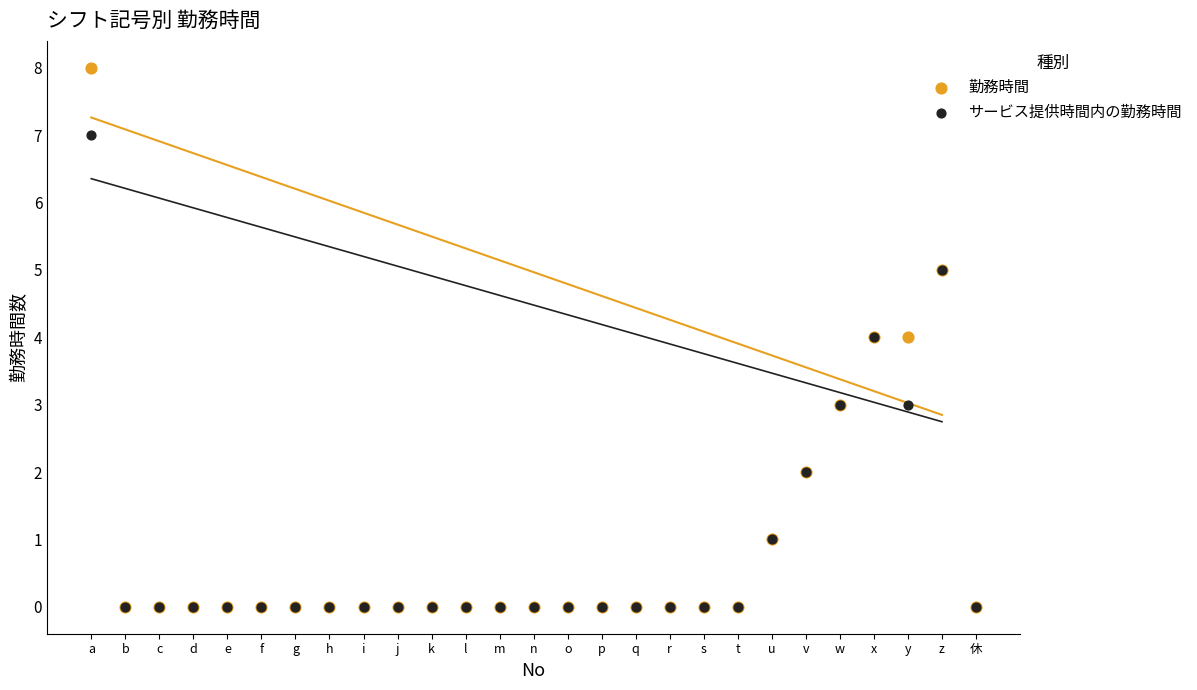

What are all the series names shown in the legend?

勤務時間, サービス提供時間内の勤務時間